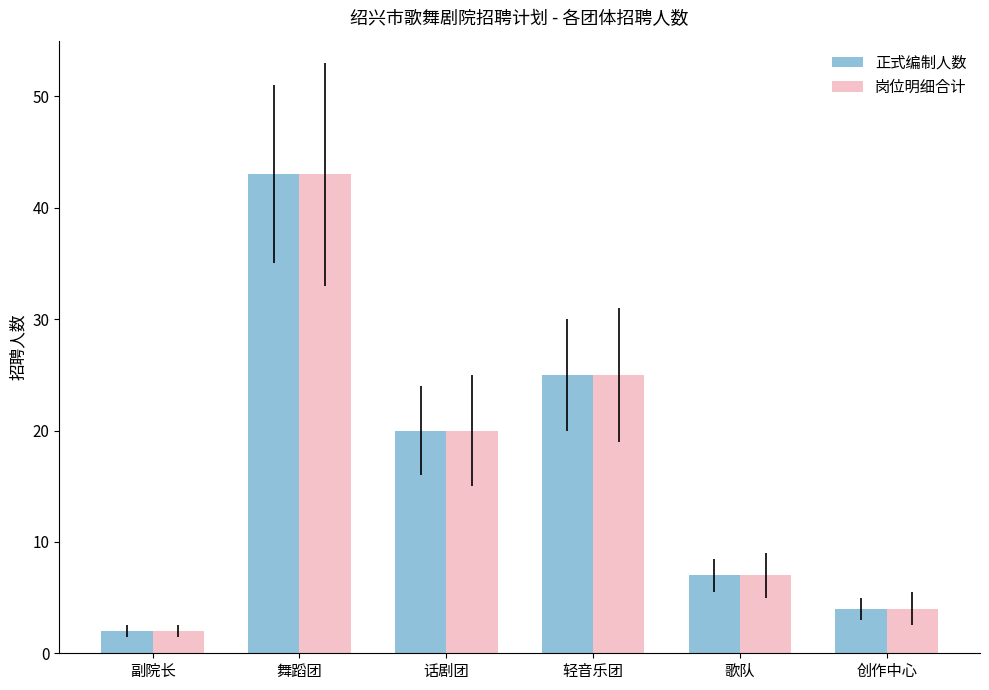

Which category has the highest value in the 岗位明细合计 series?

舞蹈团